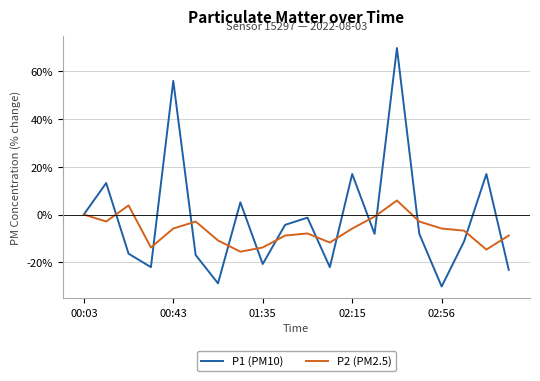

What is the minimum value for P2 (PM2.5)?

-15.6